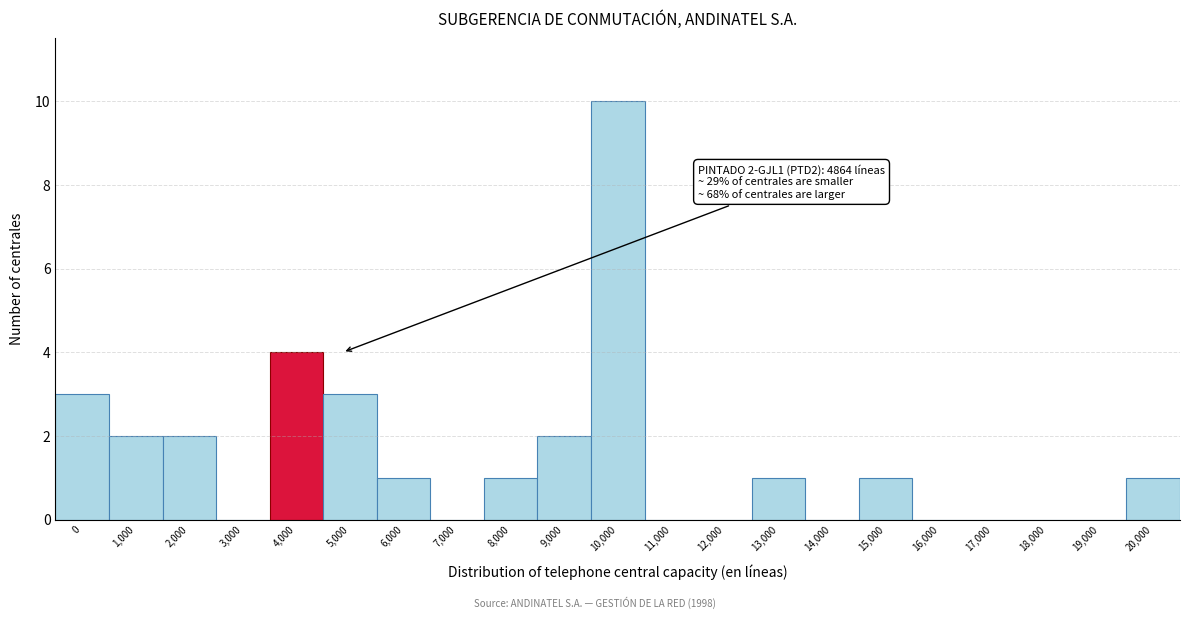

Reading left to right, extract all data points from this chart.

0=3	1,000=2	2,000=2	3,000=0	4,000=4	5,000=3	6,000=1	7,000=0	8,000=1	9,000=2	10,000=10	11,000=0	12,000=0	13,000=1	14,000=0	15,000=1	16,000=0	17,000=0	18,000=0	19,000=0	20,000=1